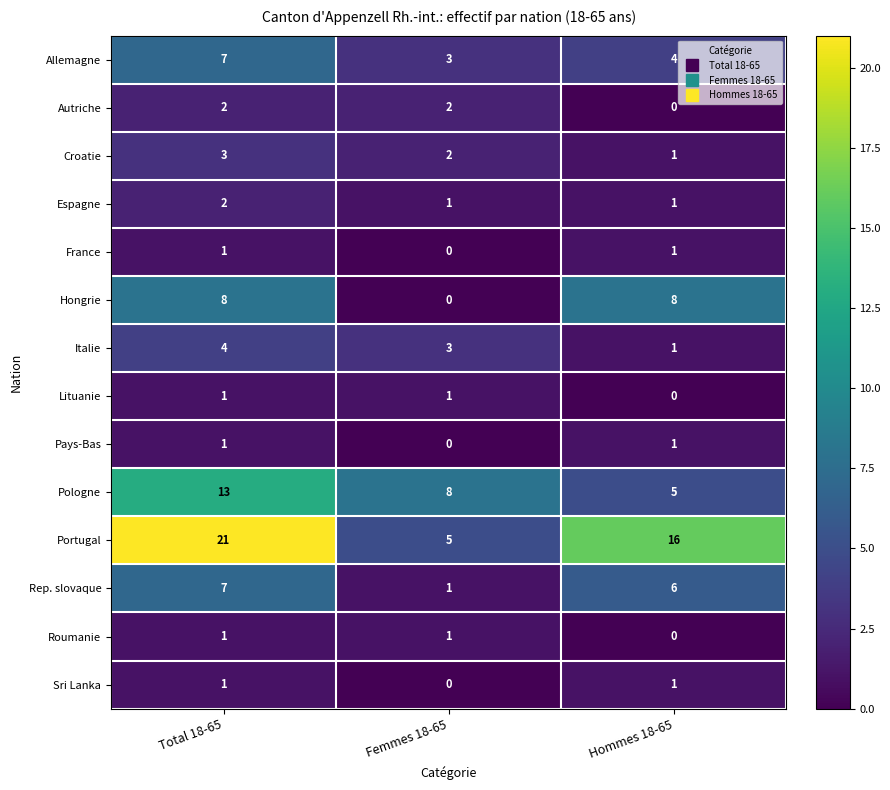

Rank the categories by Pologne value from highest to lowest.

Total 18-65, Femmes 18-65, Hommes 18-65